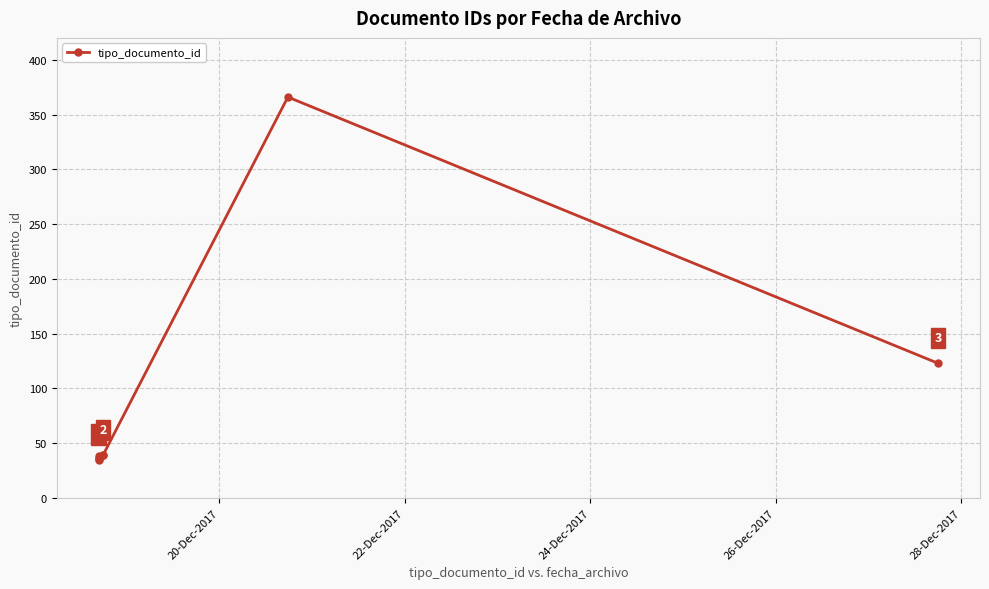

Is this an area chart (filled region under the line)?

No